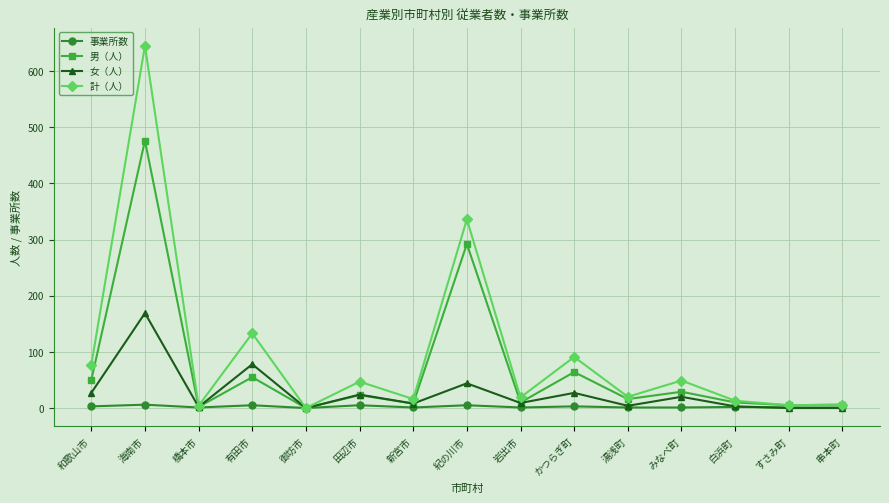

Rank the series by their average value, from highest to lowest.

計（人）, 男（人）, 女（人）, 事業所数